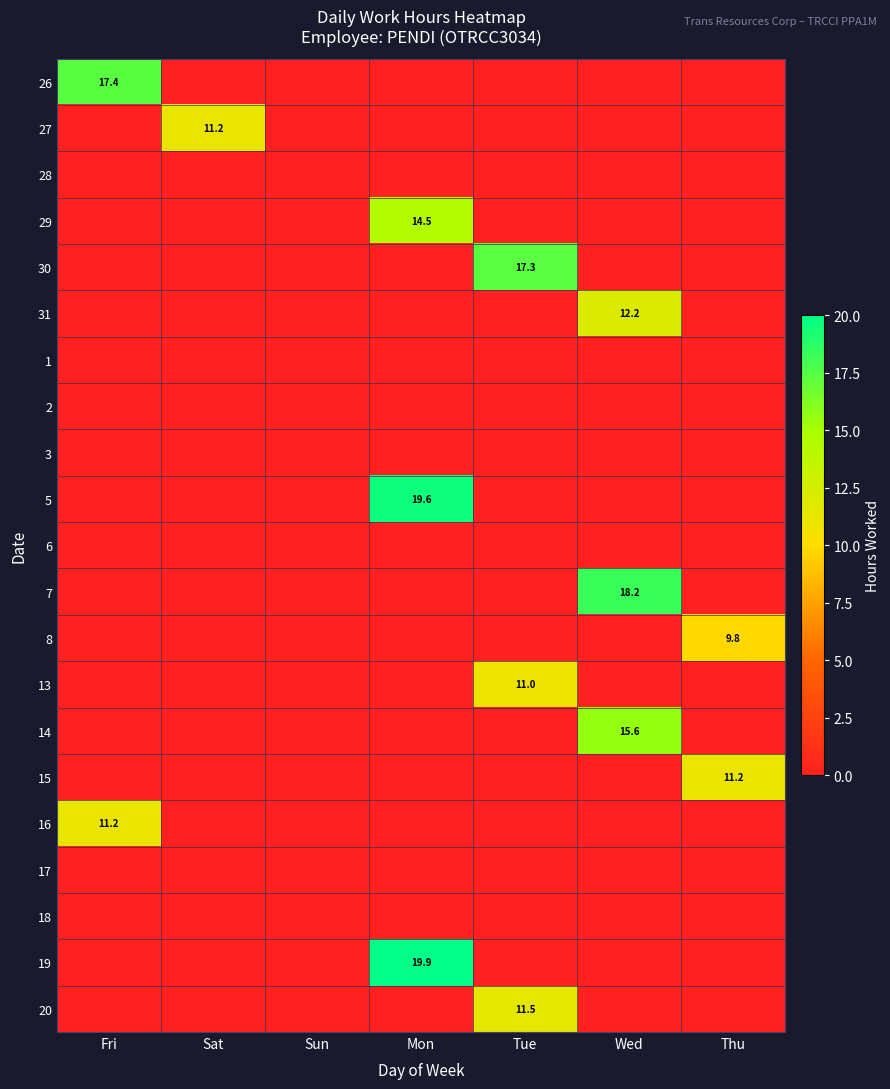

What is the difference between the highest and lowest values at Fri?

17.4